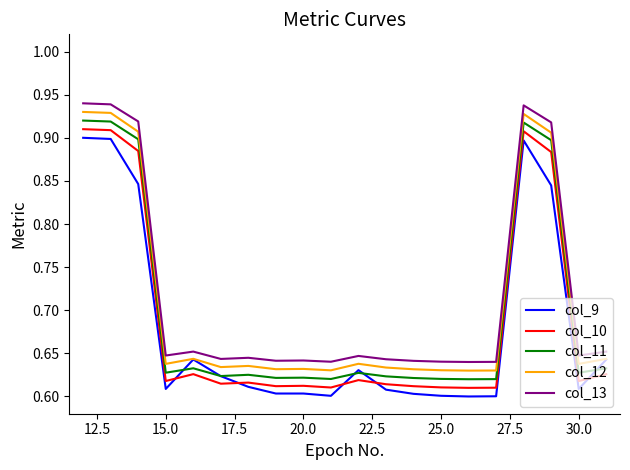

True or false: col_11 and col_13 intersect in this chart.

False